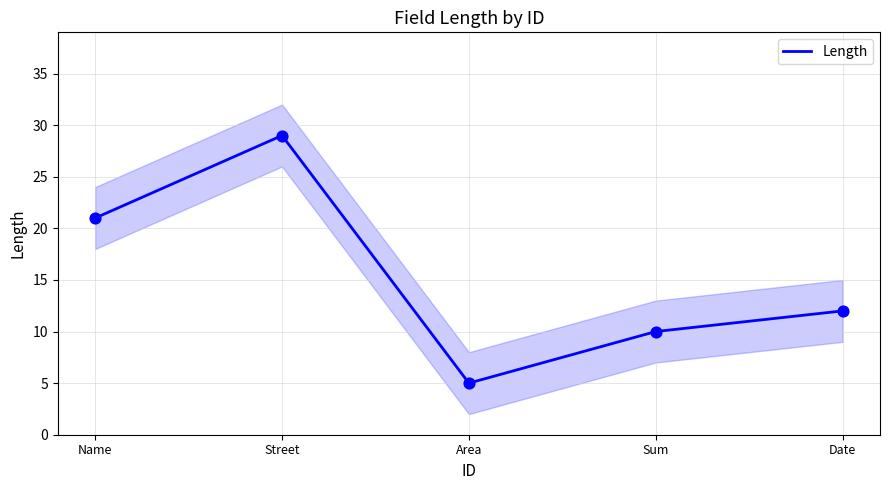

What is the change in value from Name to Date?

-9